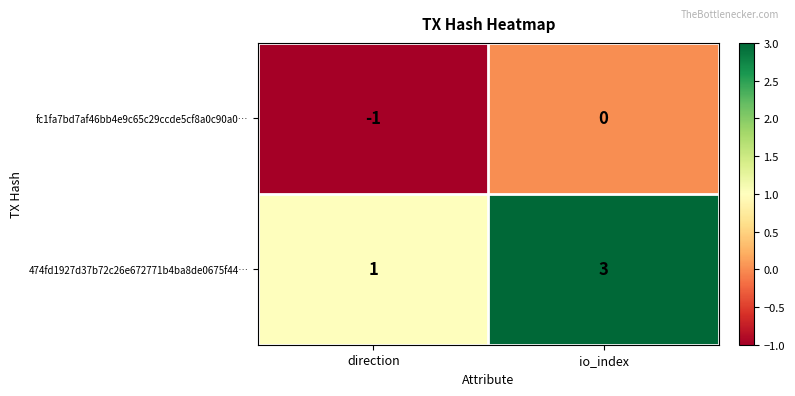

What is the difference between the highest and lowest values at direction?

2